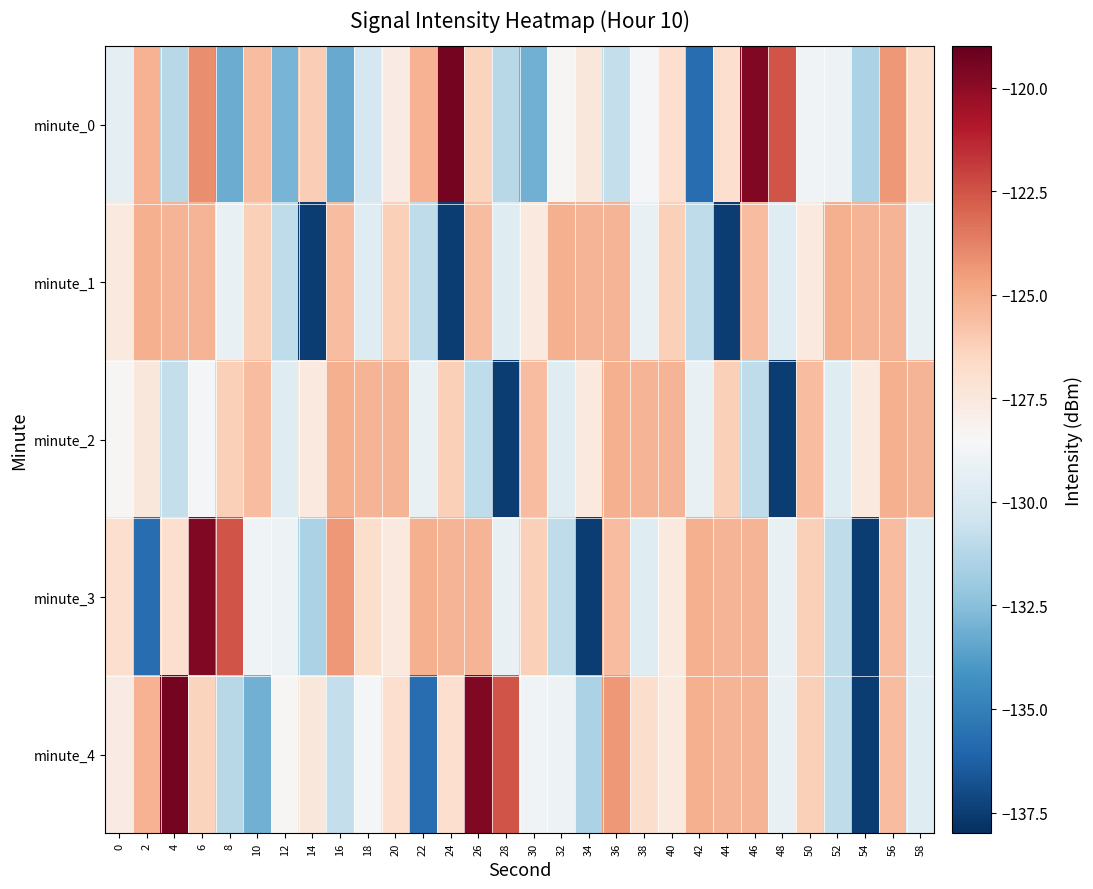

What is the spread (max minus min) of values at 46?

11.2